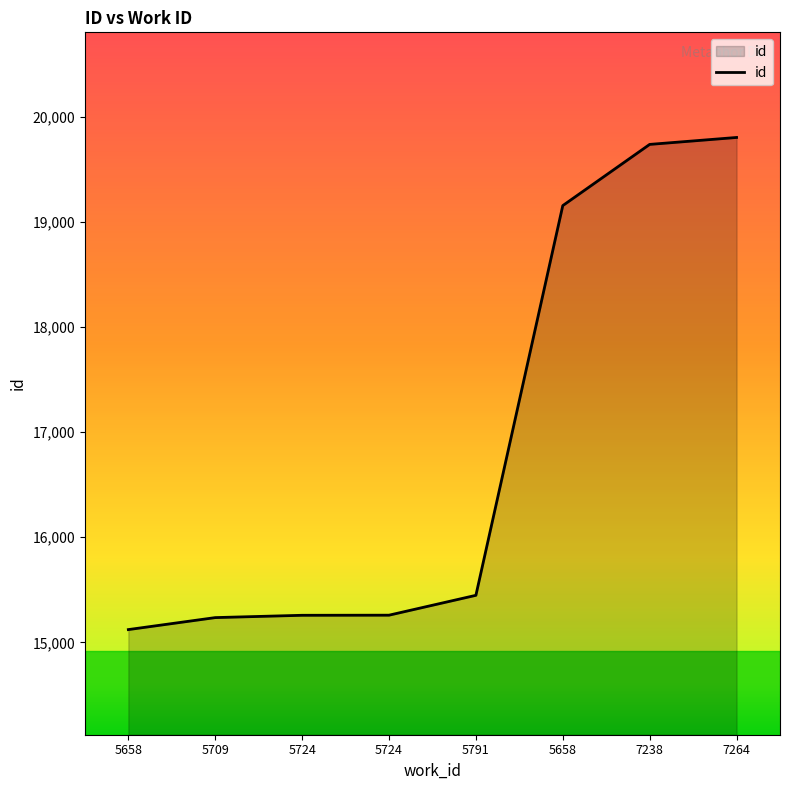

How many distinct data groups are displayed?

1